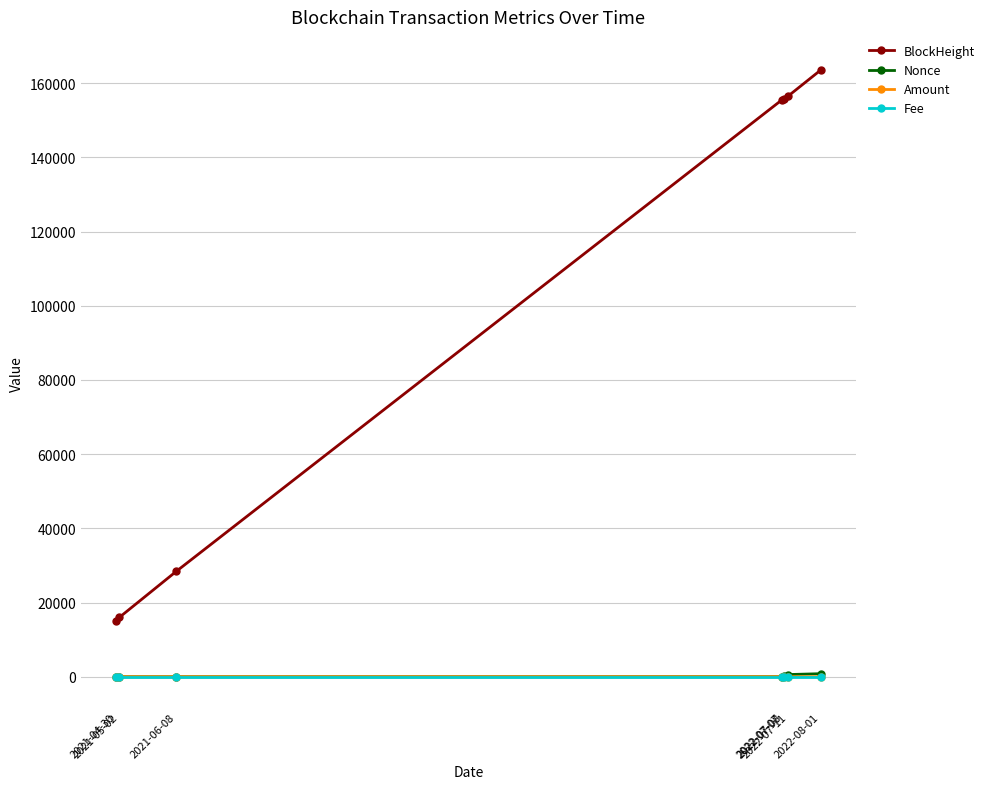

What is the maximum value for BlockHeight?

163560.0